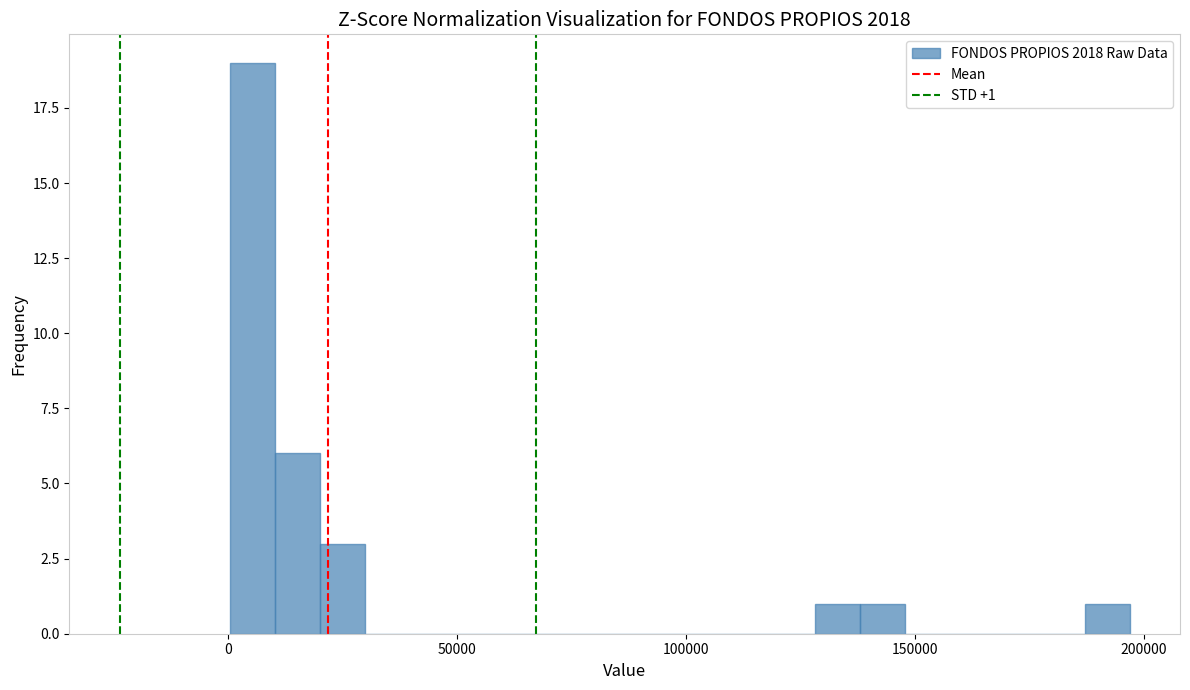

Around what value on the x-axis is the tallest bar? Give the approximate position of its centre, as read against the axis.

5000